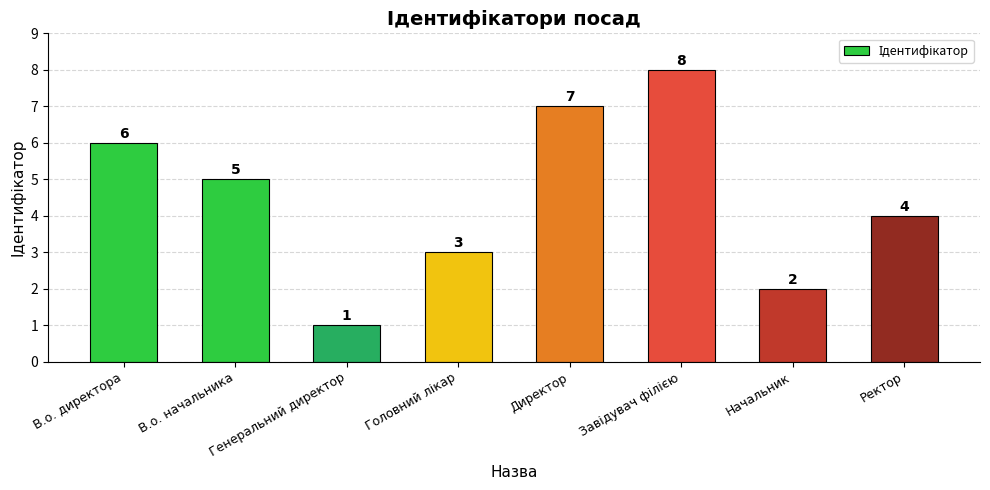

What is the difference between the maximum and second lowest values?

6